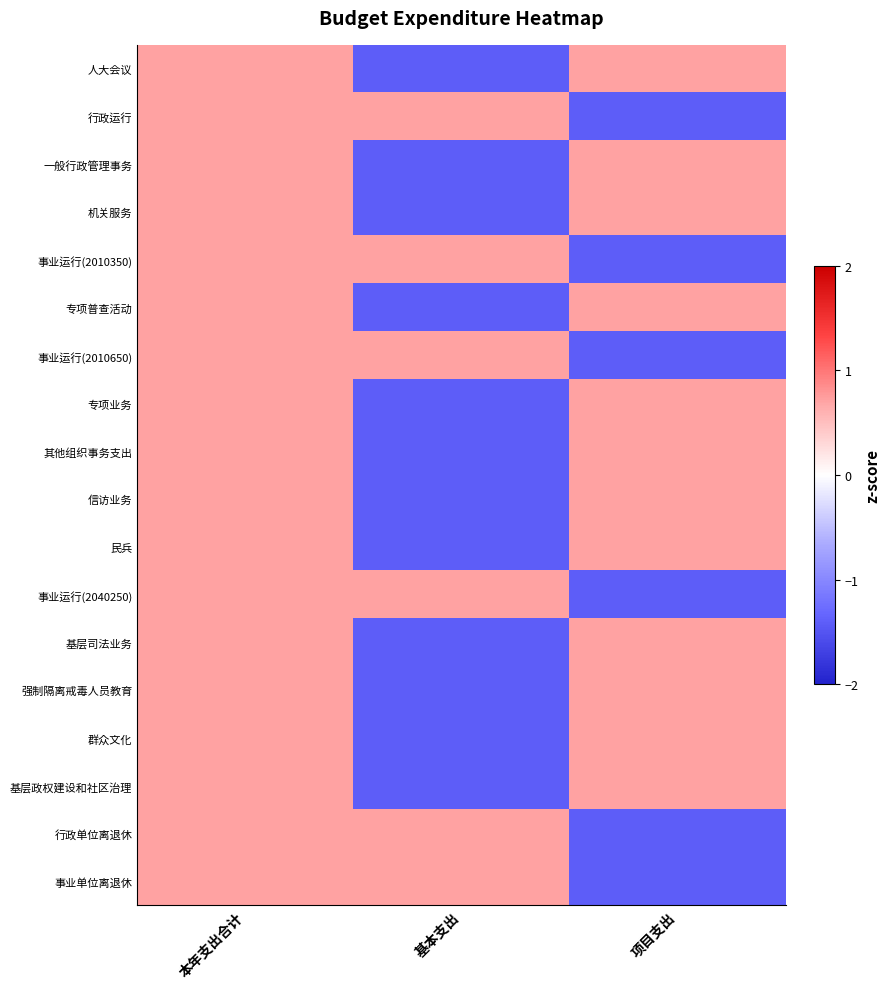

Which has a higher value, 项目支出 or 基本支出?

项目支出